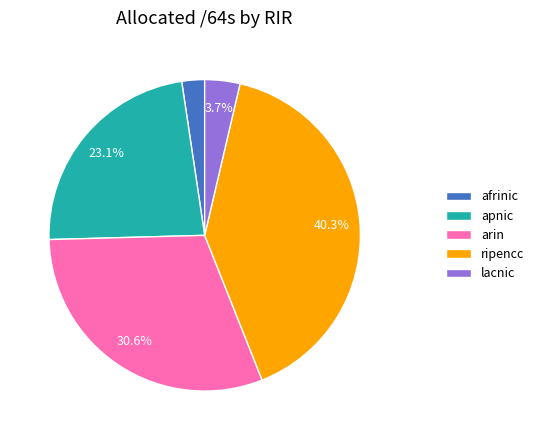

Which slice is the largest?

ripencc